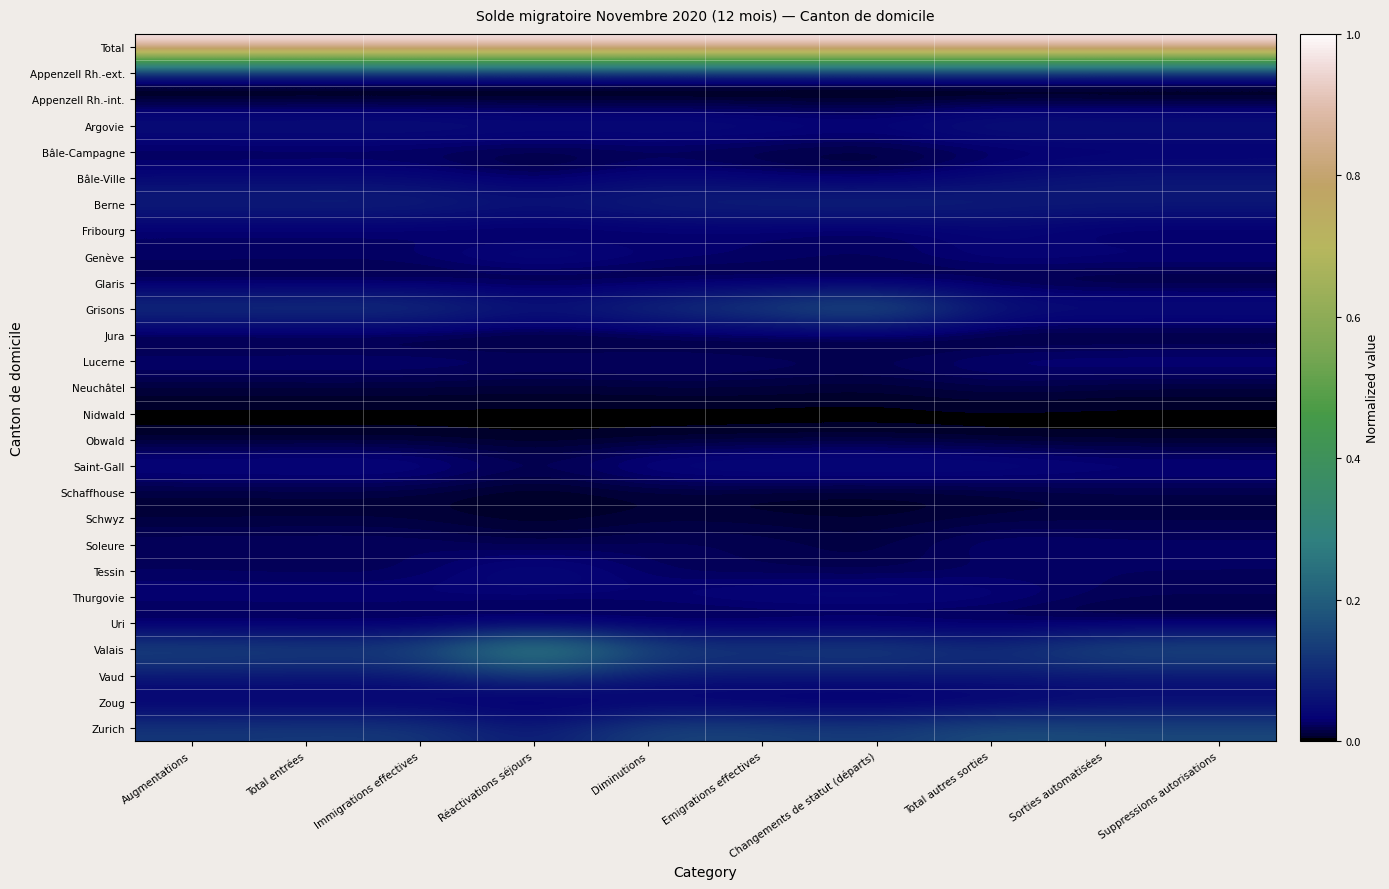

At how many categories does at least one series exceed 0?

10